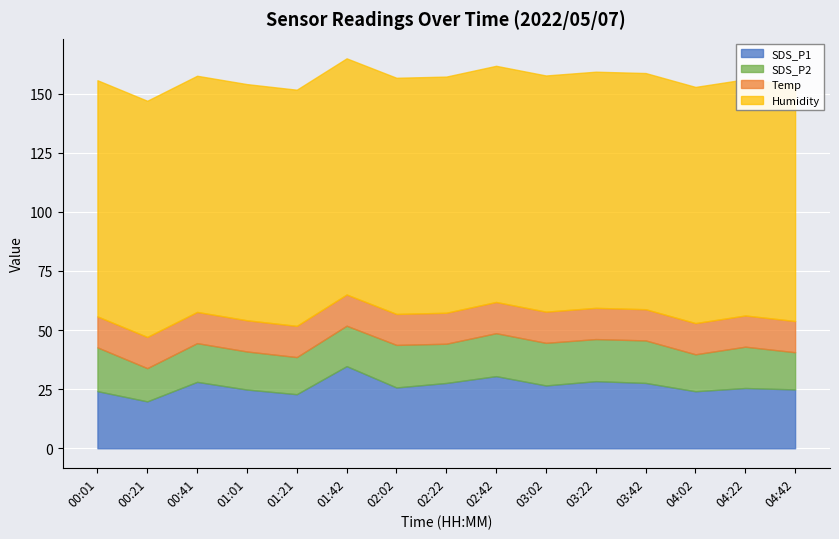

True or false: SDS_P1 and SDS_P2 intersect in this chart.

False